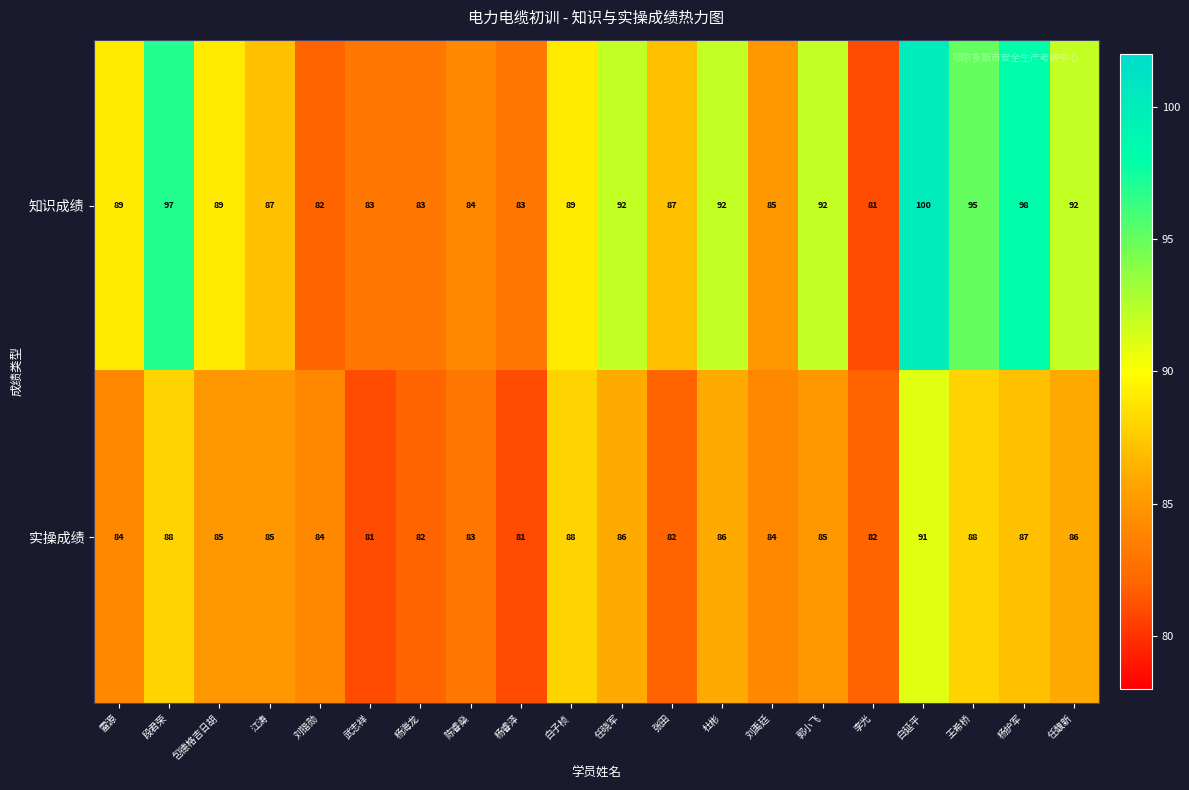

Rank the series by their maximum value, from lowest to highest.

实操成绩, 知识成绩